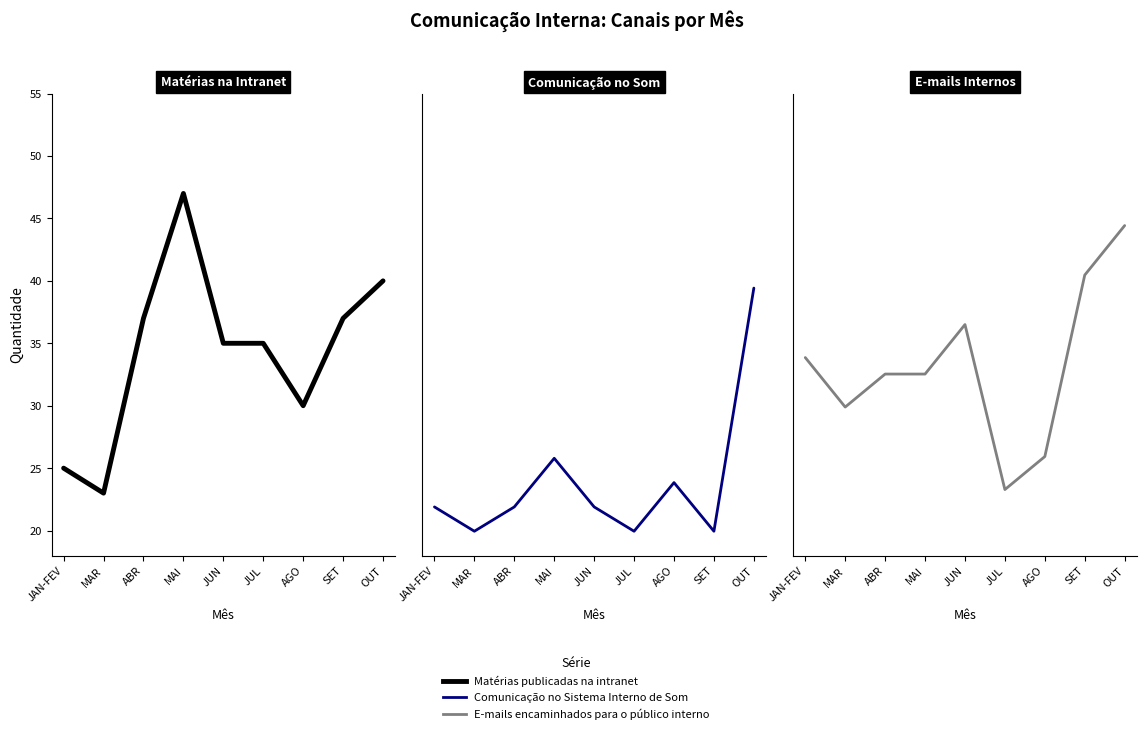

At which category is the sum across all series the highest?

OUT